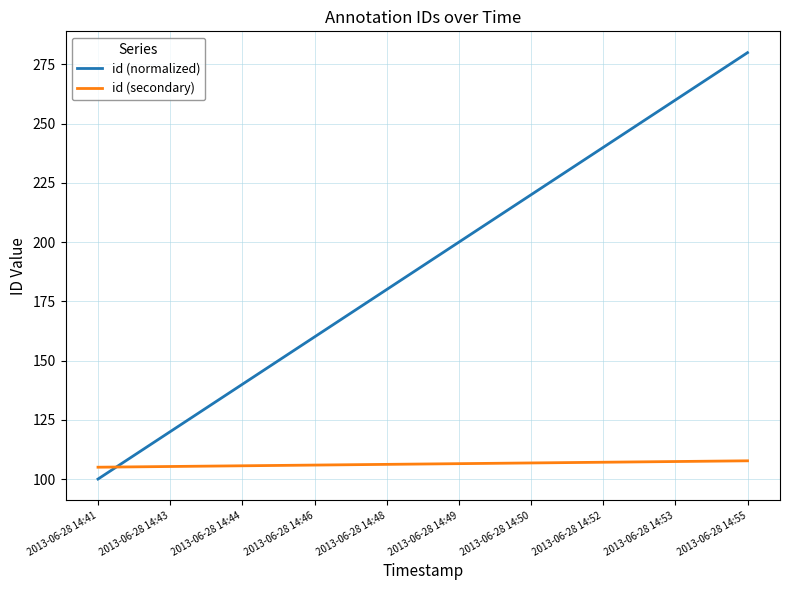

True or false: id (normalized) has more than 2 points higher than both neighbors.

False